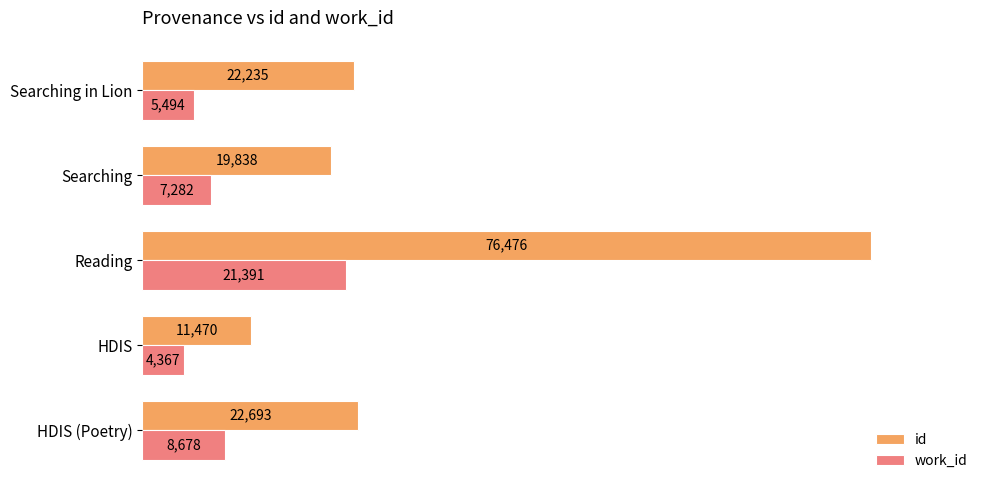

Which series has the largest total across all categories?

id